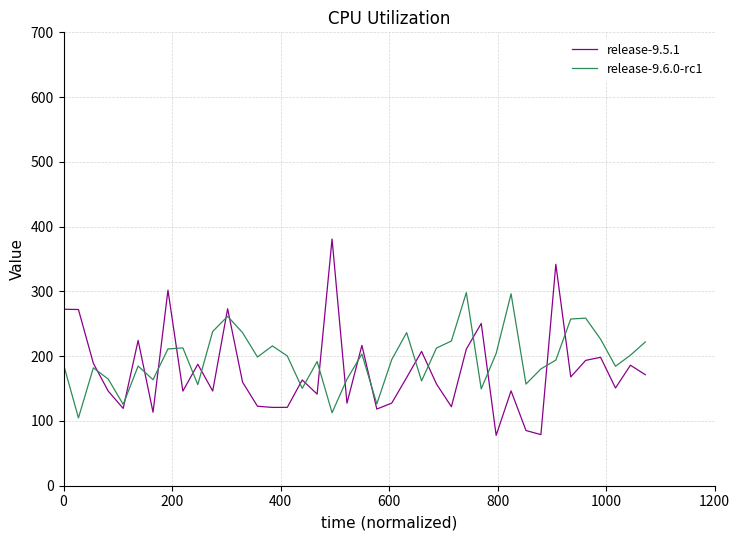

What is the sum of all release-9.5.1 values?

7105.0